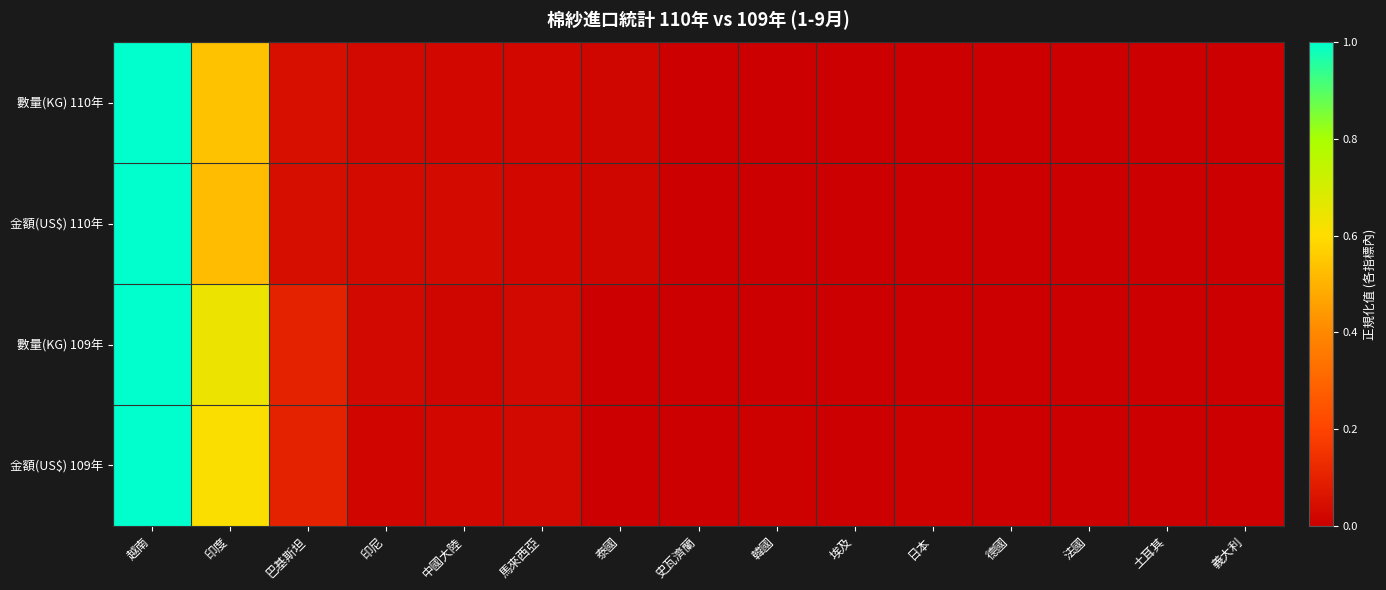

Rank the series at 史瓦濟蘭 from highest to lowest value.

數量(KG) 109年, 數量(KG) 110年, 金額(US$) 109年, 金額(US$) 110年